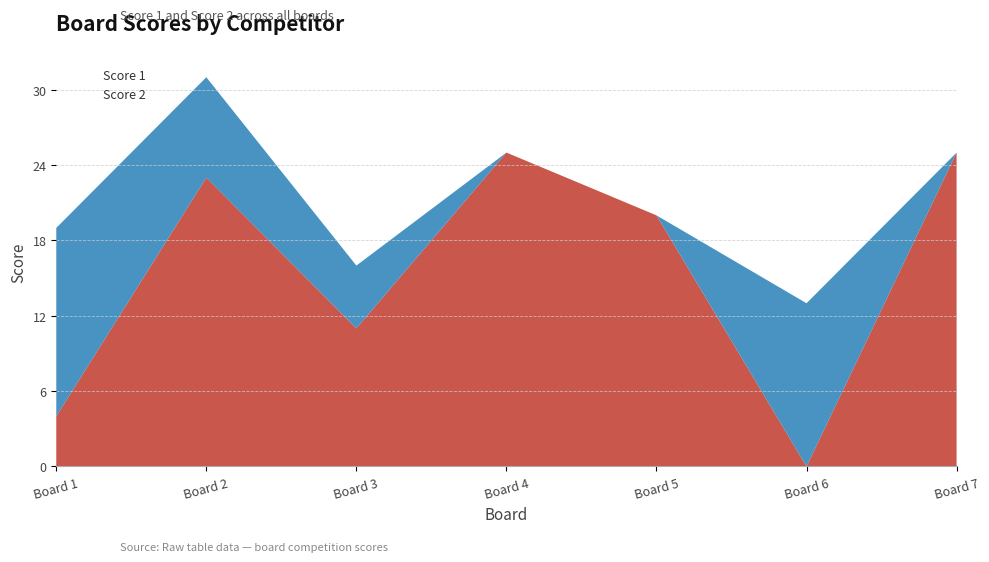

Where does the Score 1 series first go above 20?

2